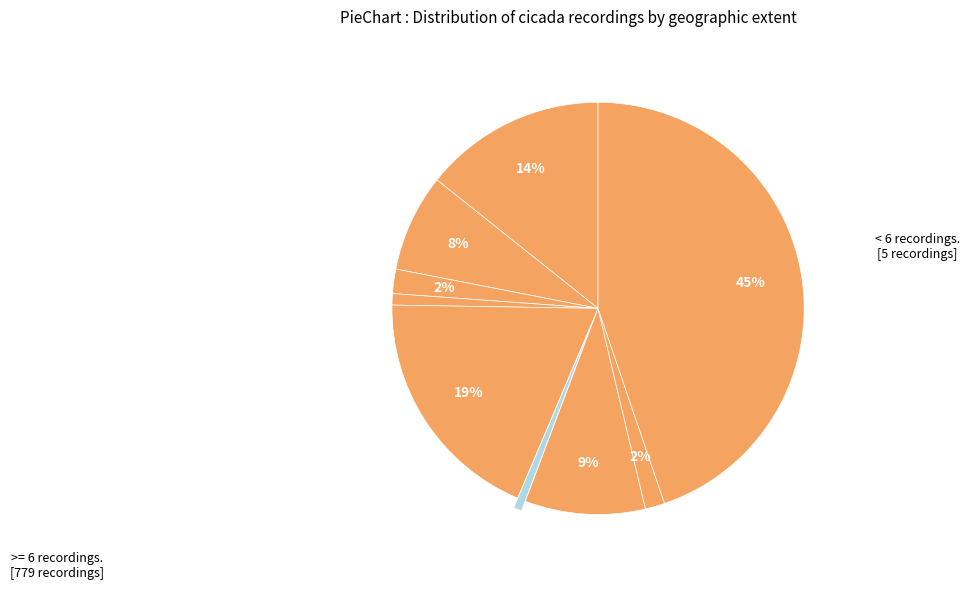

Rank the categories by value from highest to lowest.

Australia, Japan and Korea, North America (Insect Singers), Europe, North America (Cicada Mania), Michigan, Slovenia, Croatia and Macedonia, South East Asia, Borneo